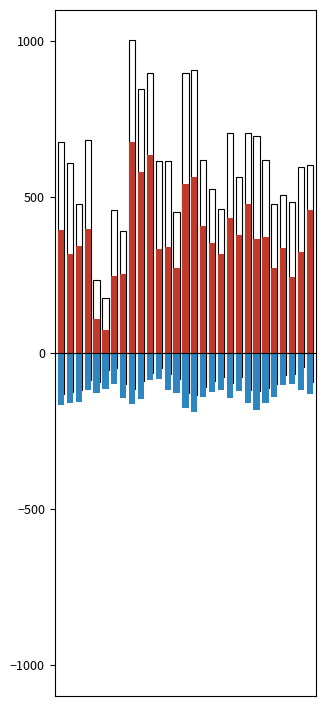

How many groups of bars are there?

29